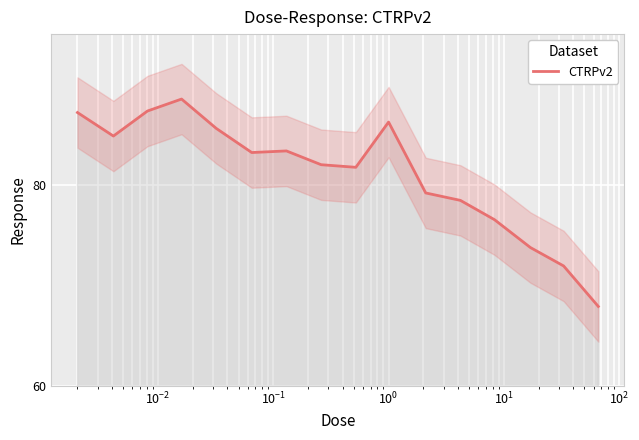

What is the highest value of the CTRPv2 series?

88.5